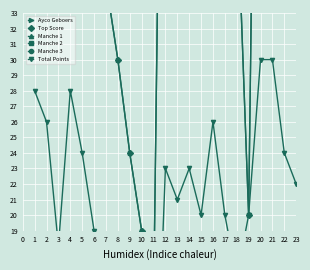

What is the sum of the Manche 2 values at 21 and 8?

15